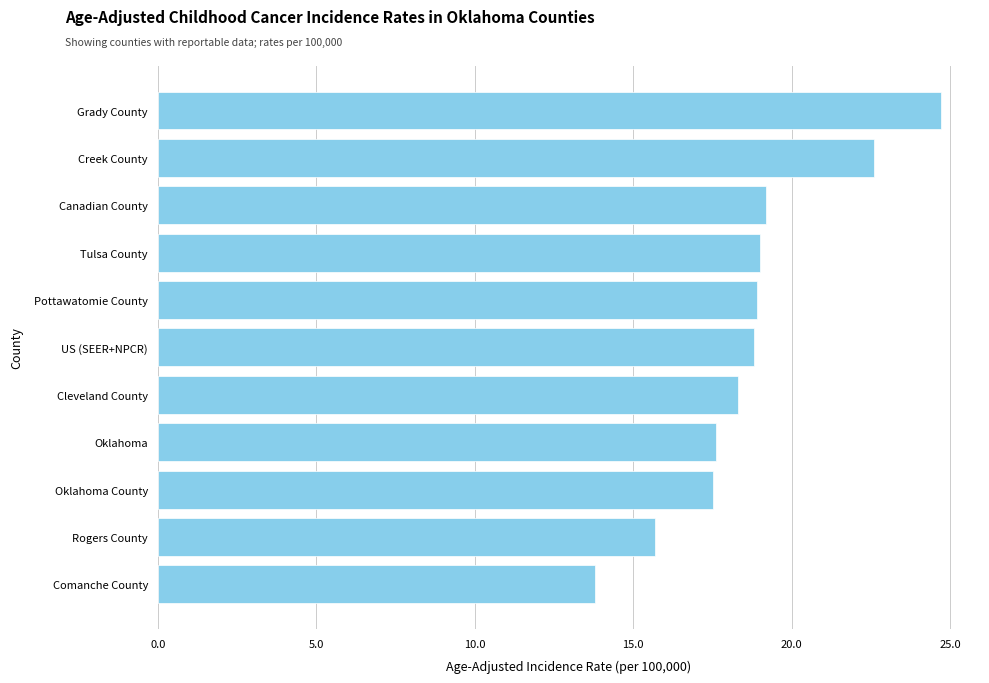

Which has a higher value, Cleveland County or Canadian County?

Canadian County